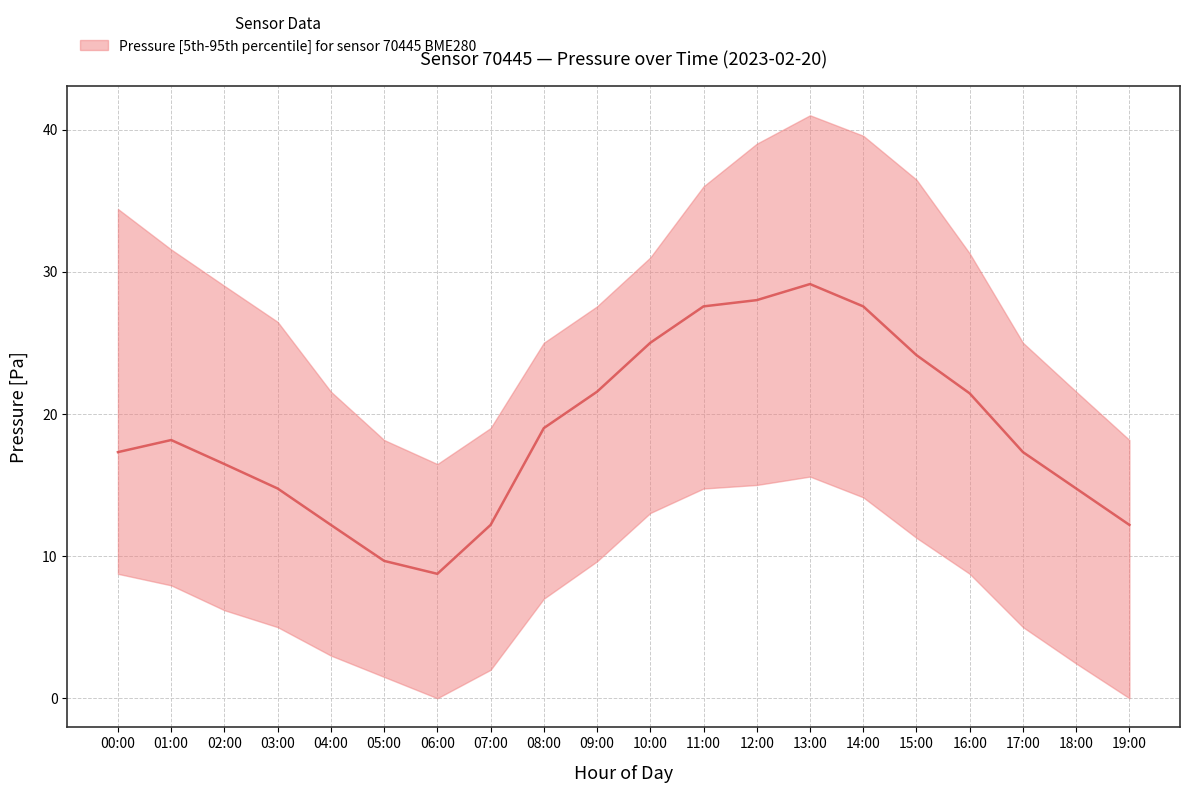

What is the ratio of the value at 12:00 to the value at 09:00?

1.3